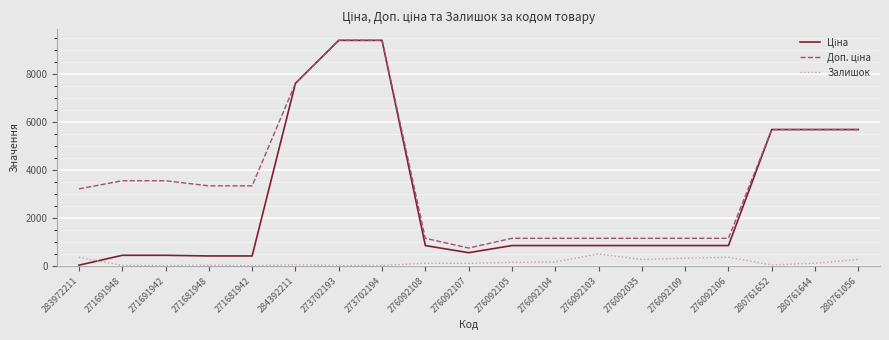

The Залишок series shows 362.0 at 276092106. True or false?

True